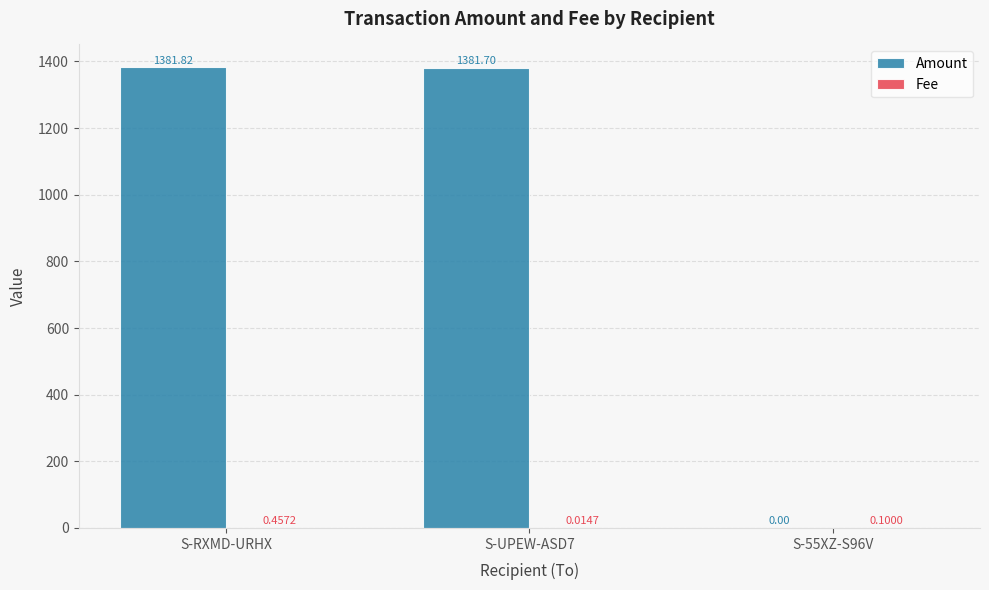

At which label does Amount reach its peak?

S-RXMD-URHX